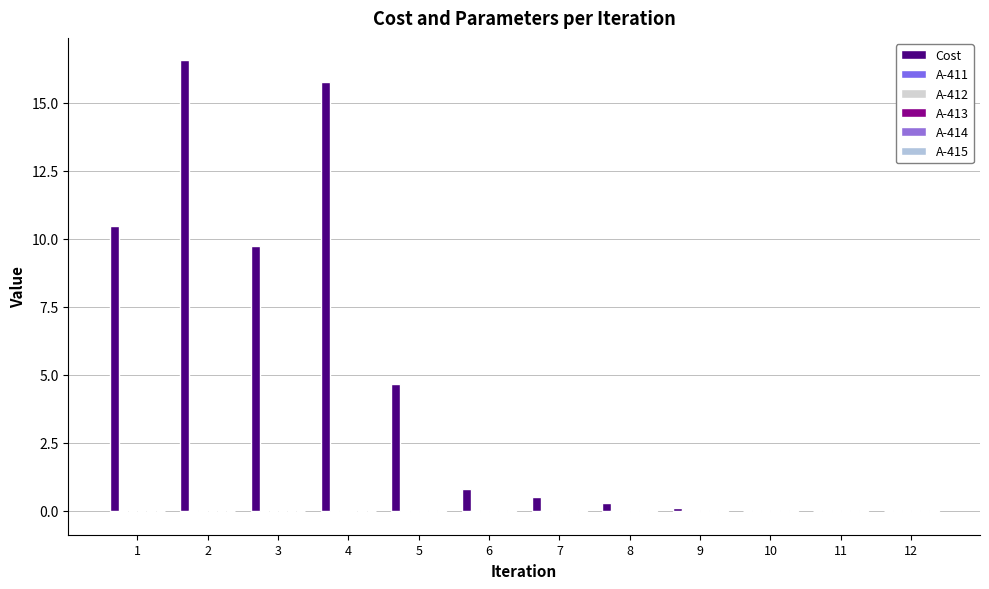

At which label does A-413 first exceed 0?

2